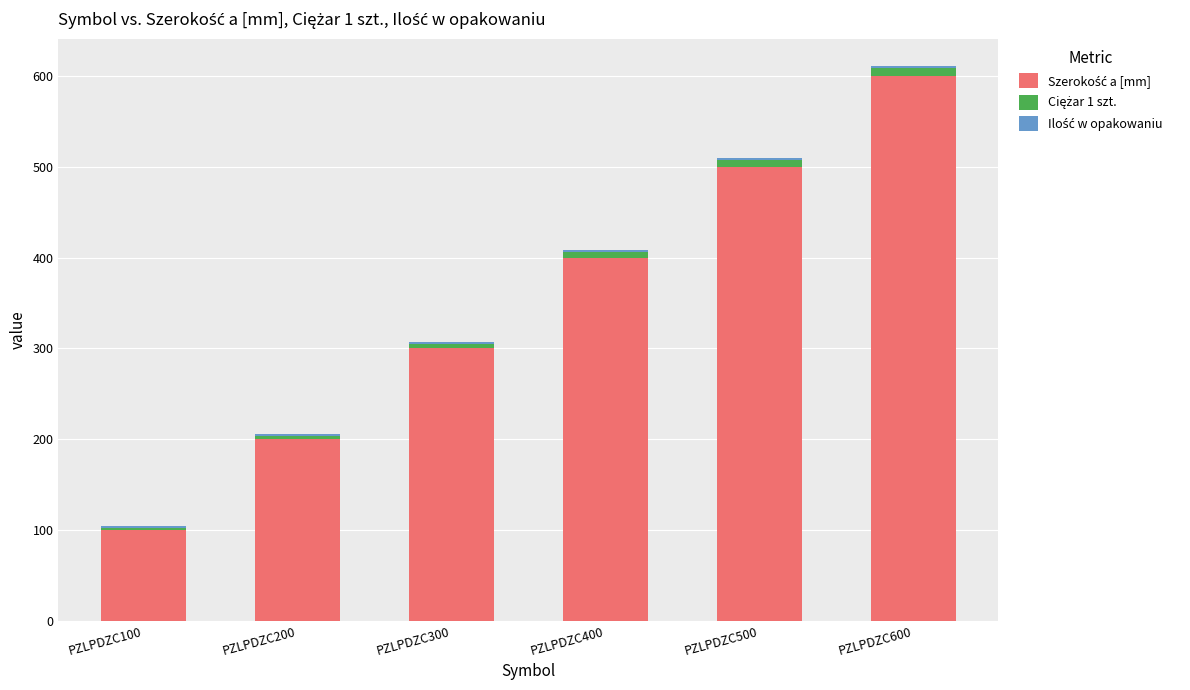

The Ciężar 1 szt. series shows 8.9 at PZLPDZC600. True or false?

True